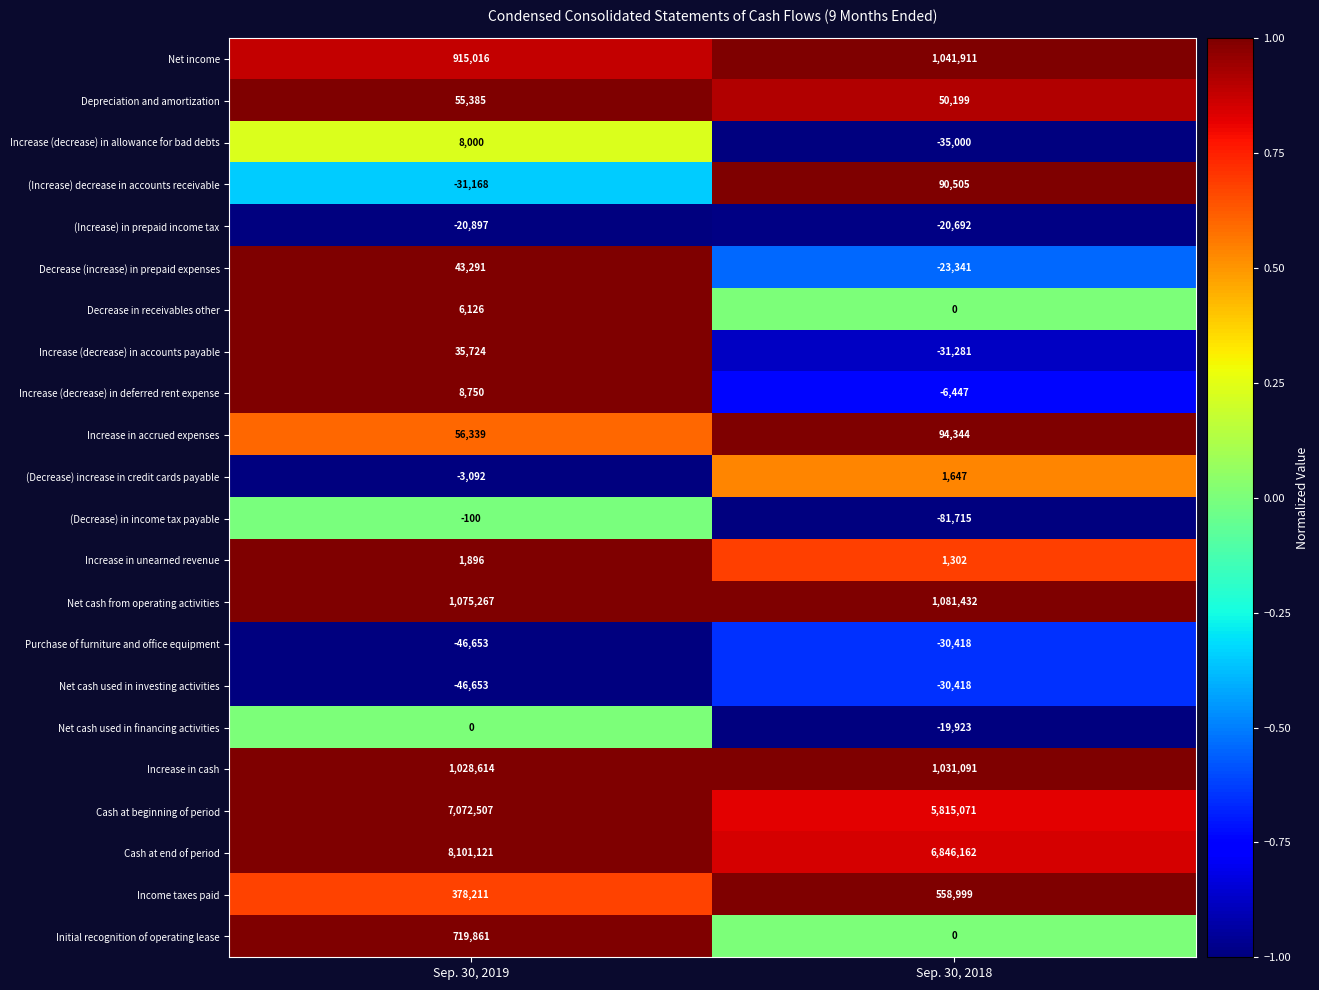

The value of Increase in accrued expenses at Sep. 30, 2018 is 94344. True or false?

True